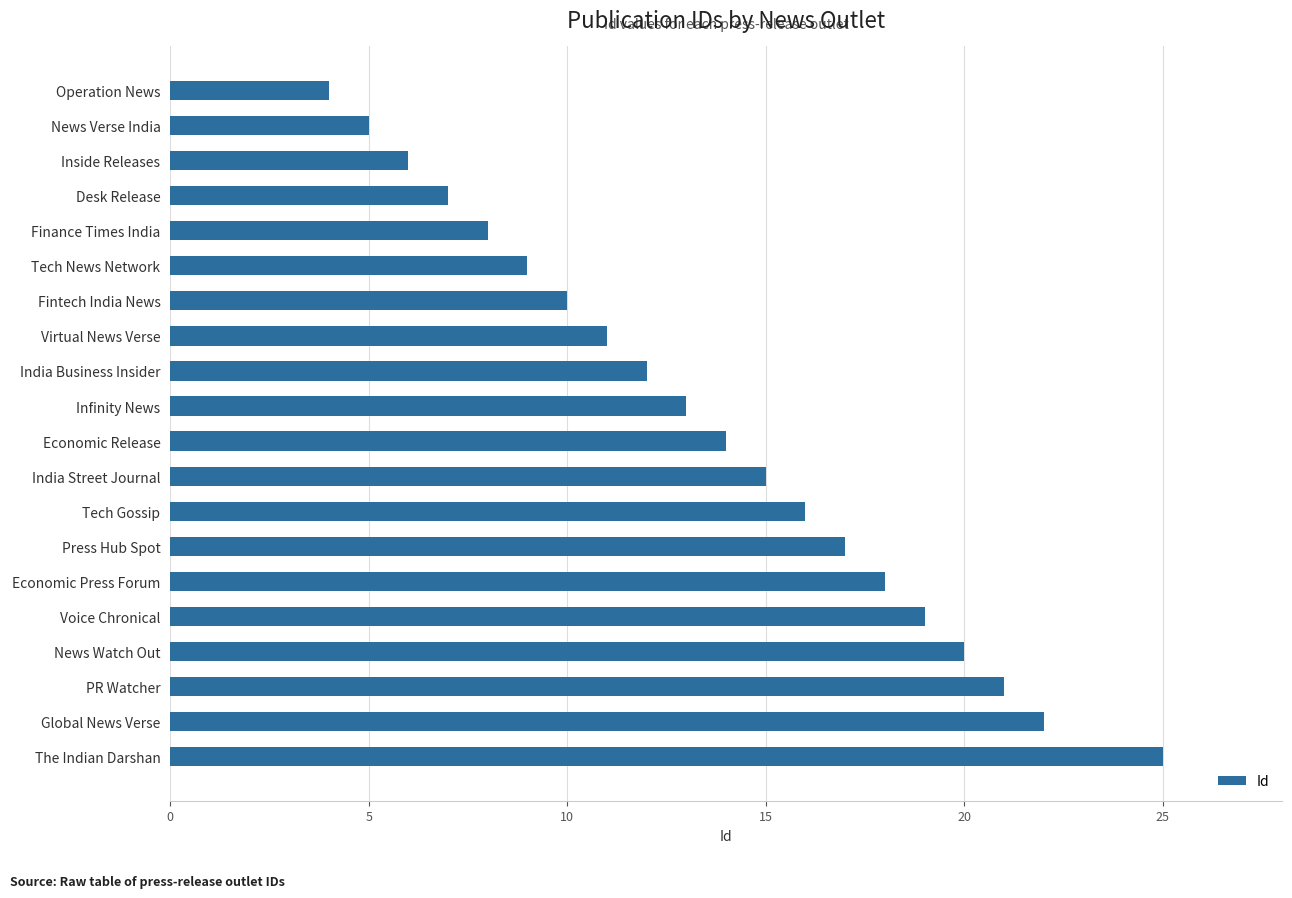

What is the sum of the values at Voice Chronical and Desk Release?

26